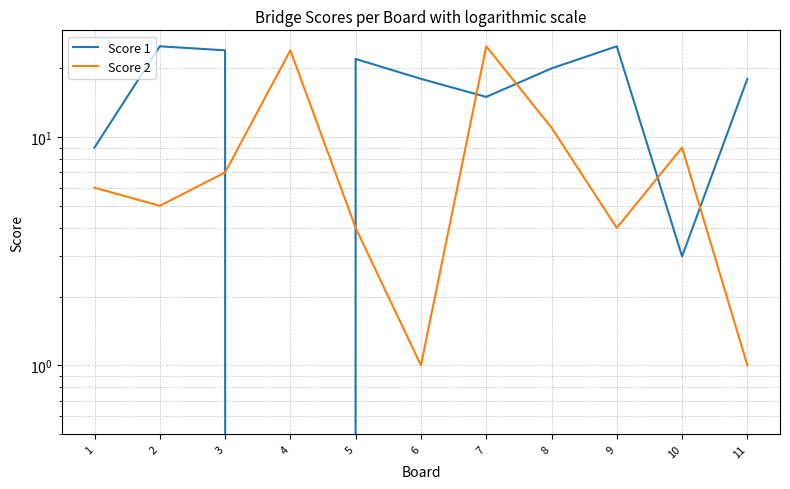

List the series in order of their overall mean, highest first.

Score 1, Score 2